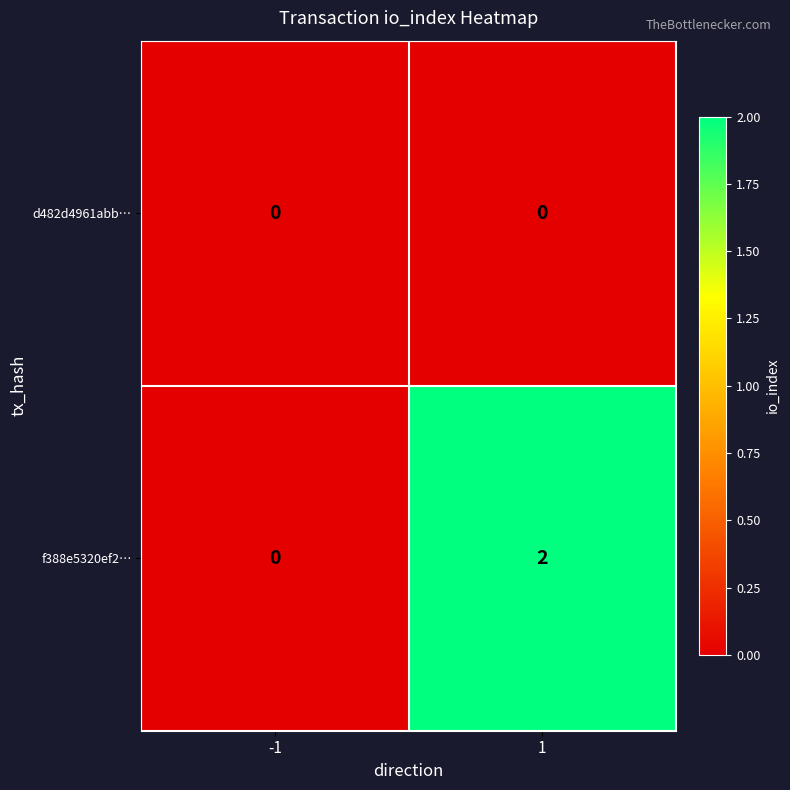

List the series in order of their overall mean, highest first.

f388e5320ef2…, d482d4961abb…